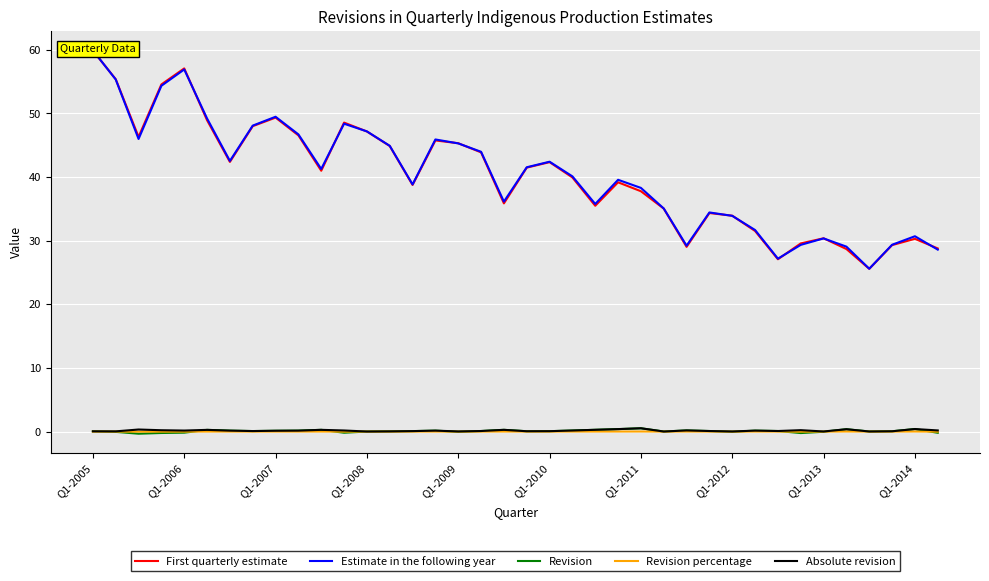

True or false: Revision percentage and First quarterly estimate intersect in this chart.

False